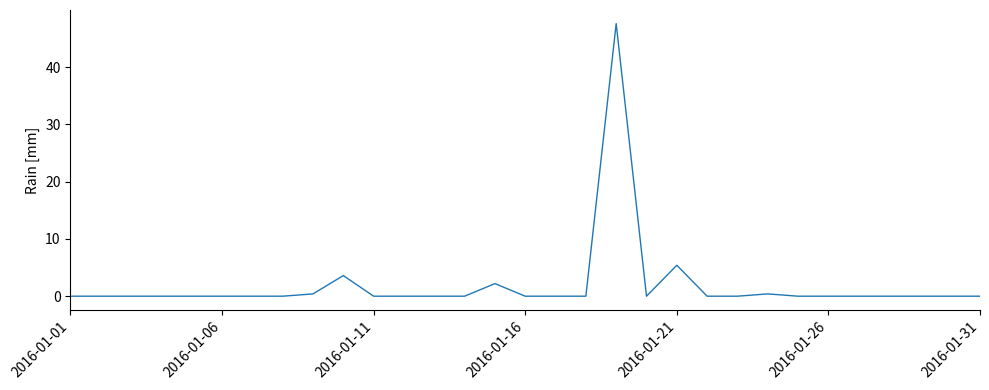

Does the chart have visible grid lines?

No